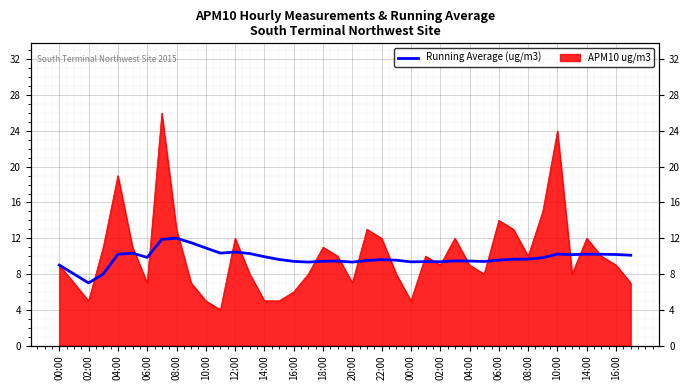

What is the change in value from 16:00 to 30?

+0.1